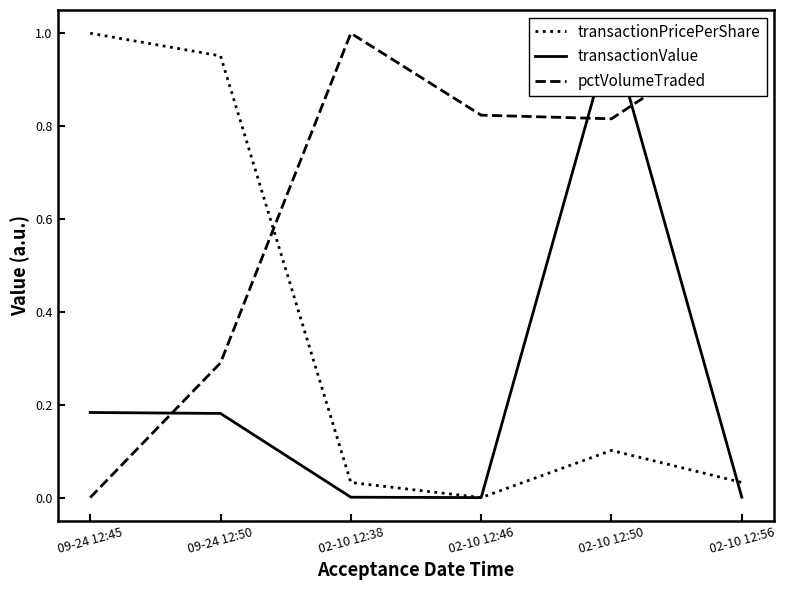

What is the difference between the second highest and second lowest values in the pctVolumeTraded series?

0.7